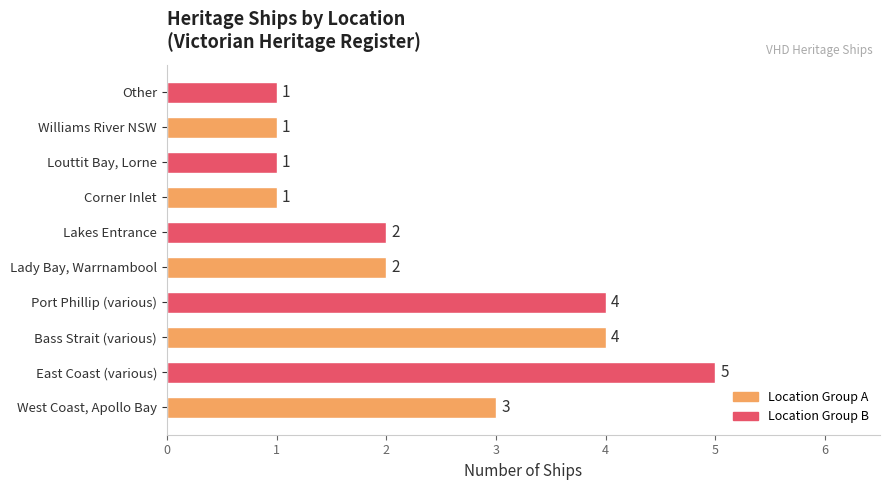

What is the difference between the second highest and second lowest values?

3